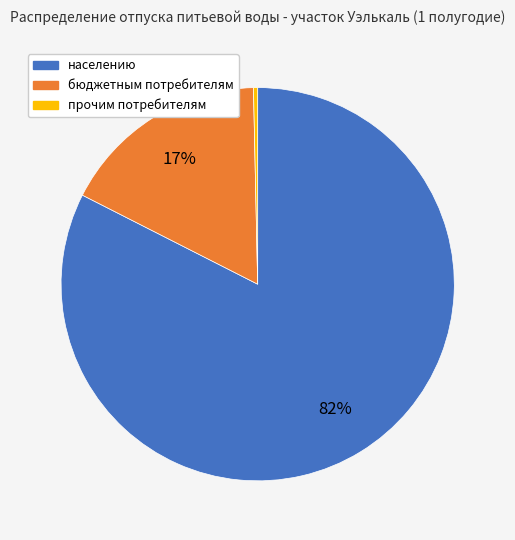

Combined, do бюджетным потребителям and населению account for over 50%?

Yes